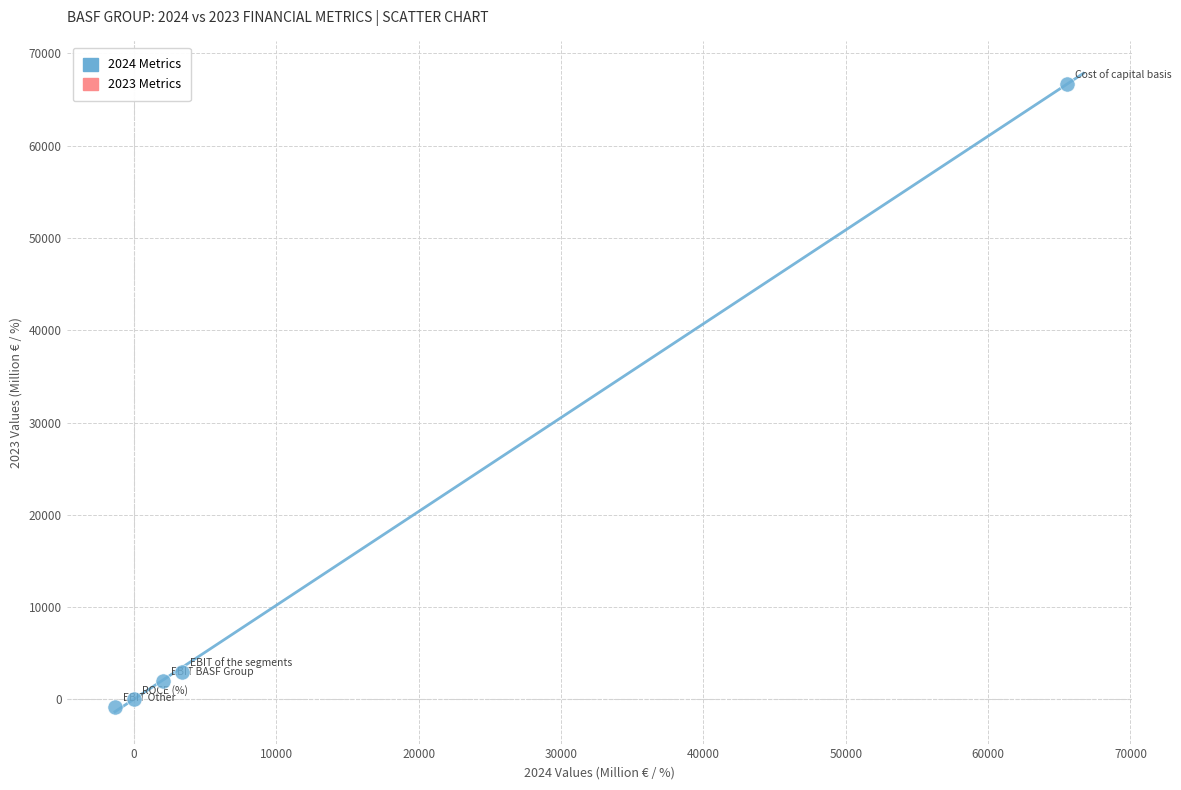

What Y value in the scatter plot is closest to 32954?

3018.0